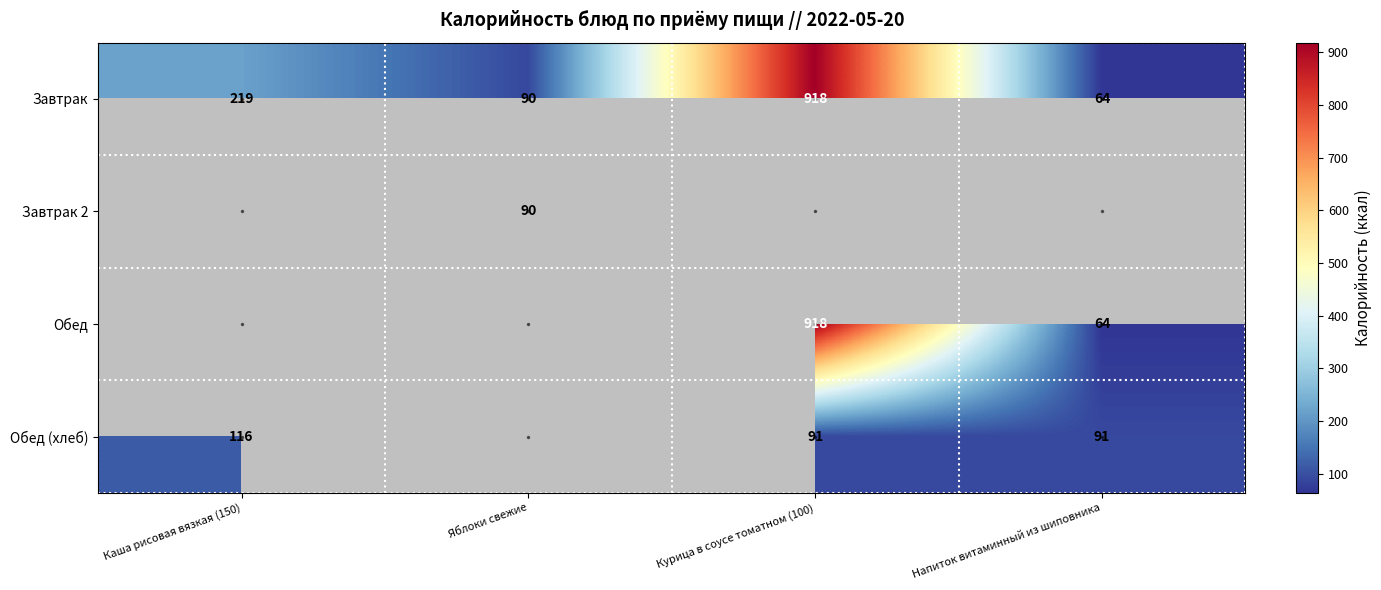

Which has a higher value, Каша рисовая вязкая (150) or Яблоки свежие?

Каша рисовая вязкая (150)